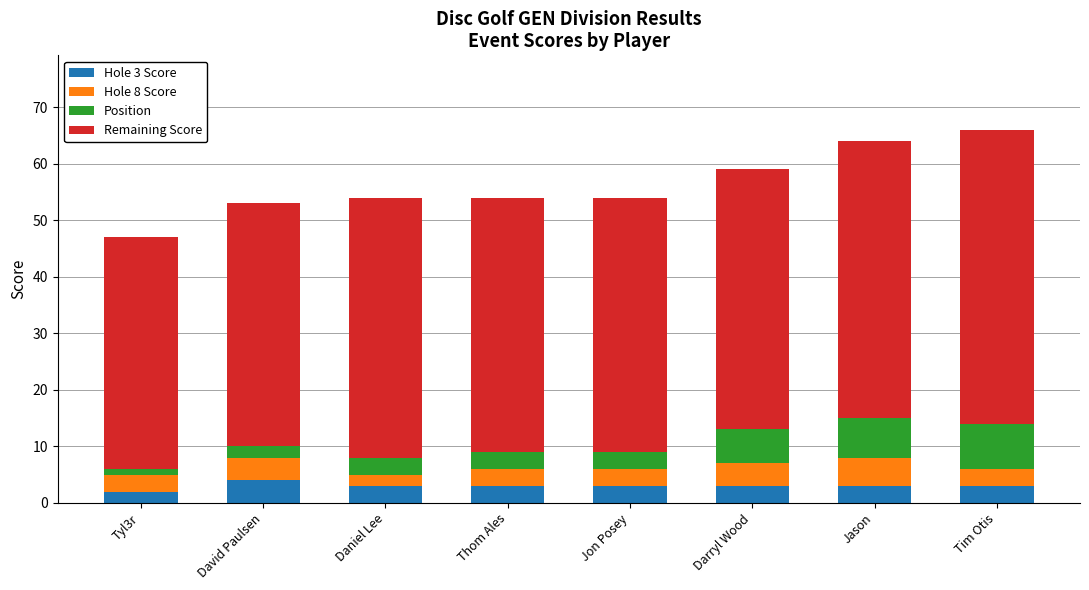

What is the total value across all series at Jon Posey?

54